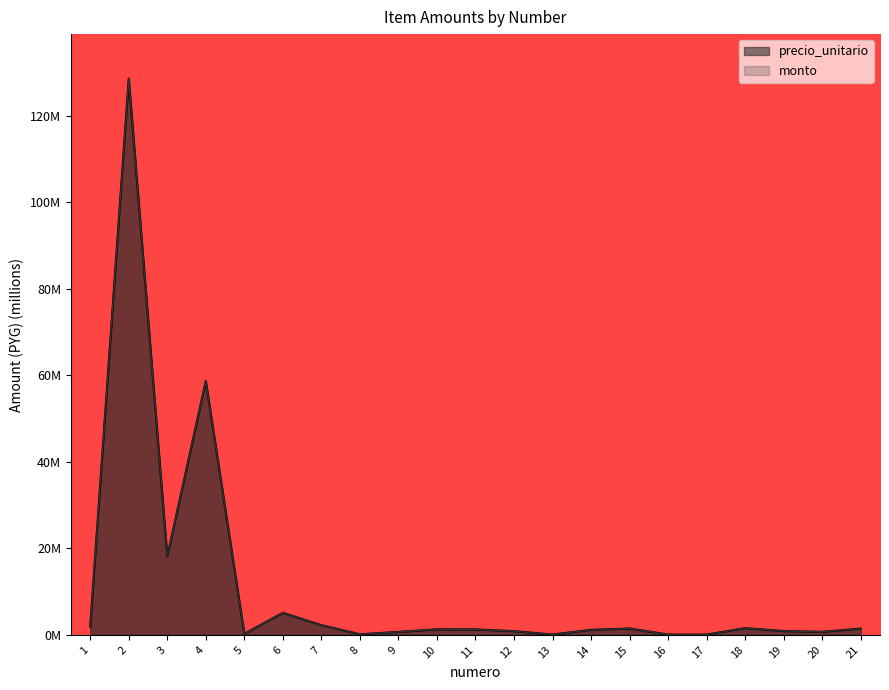

Reading right to left, extract all data points from this chart.

precio_unitario: 1.5	0.7	0.9	1.6	0.1	0.1	1.5	1.2	0.1	0.9	1.3	1.3	0.7	0.1	2.2	5.1	0.2	58.7	18.1	128.5	2.0
monto: 1.5	0.7	0.9	1.6	0.1	0.1	1.5	1.2	0.1	0.9	1.3	1.3	0.7	0.1	2.2	5.1	0.2	58.7	18.1	128.5	2.0